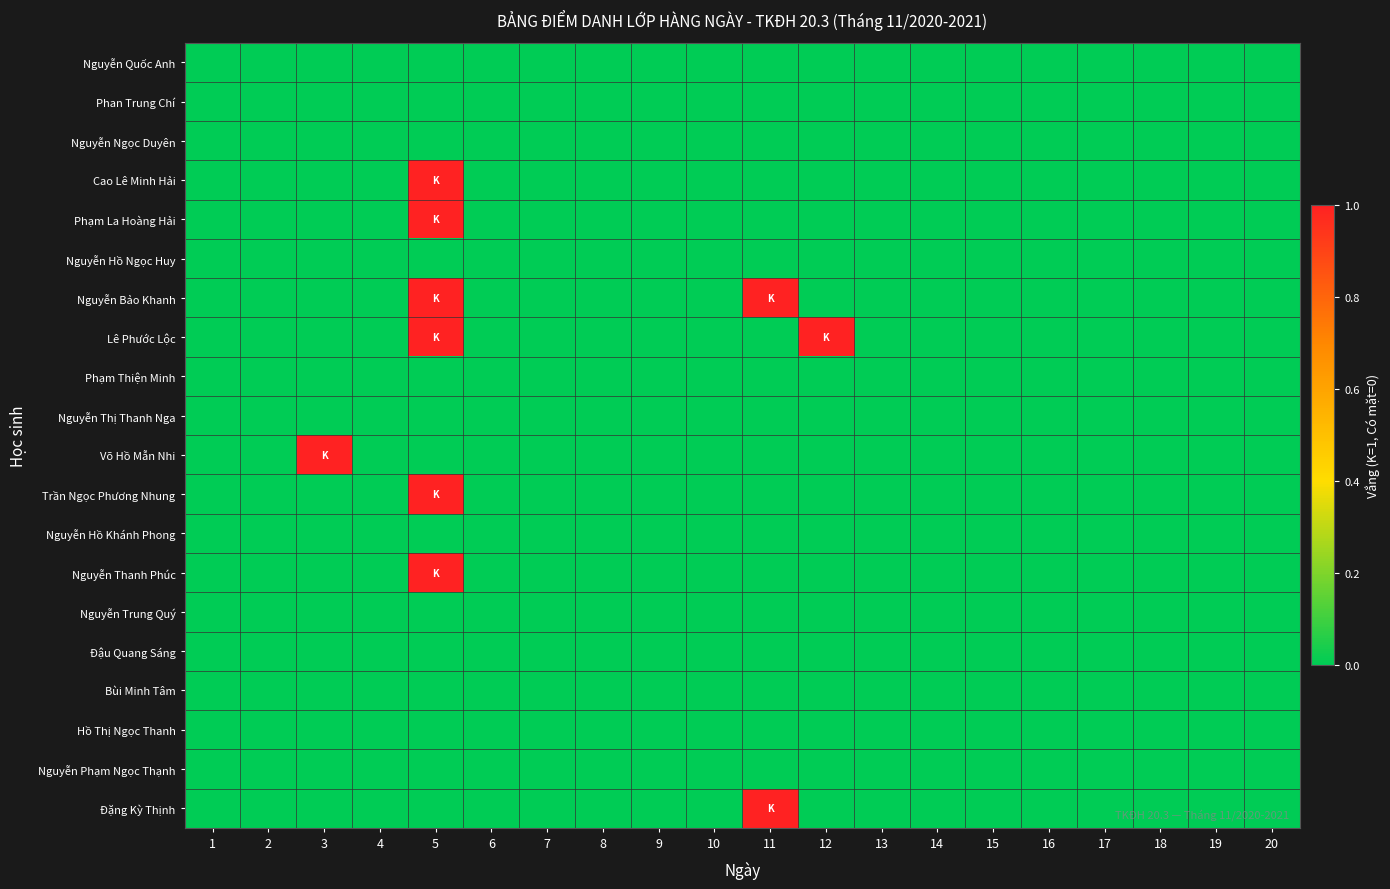

At how many categories does at least one series exceed 0?

4